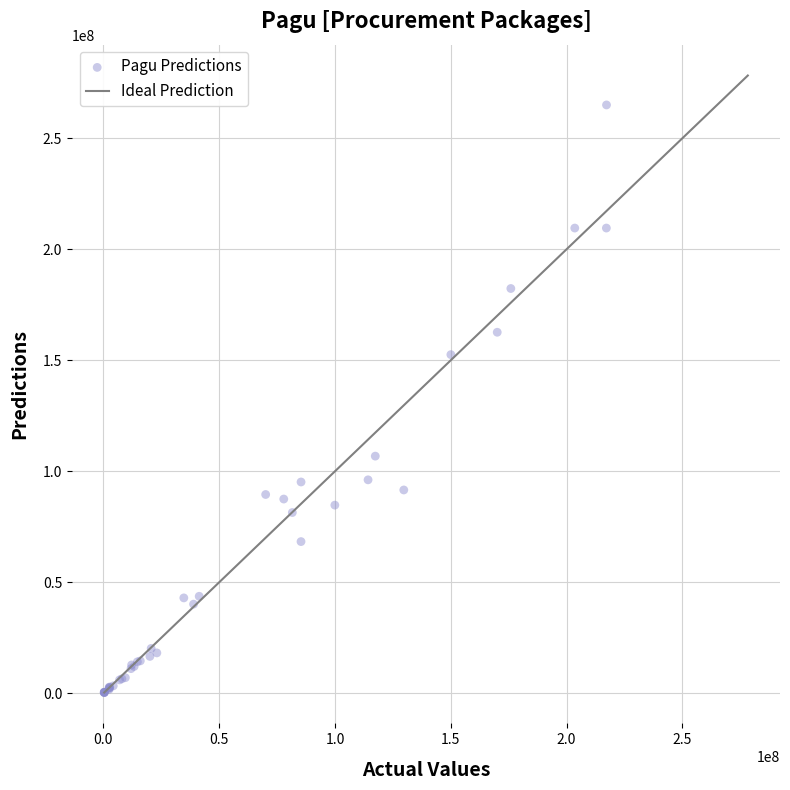

What Y value in the scatter plot is closest to 132698111?

152552690.0